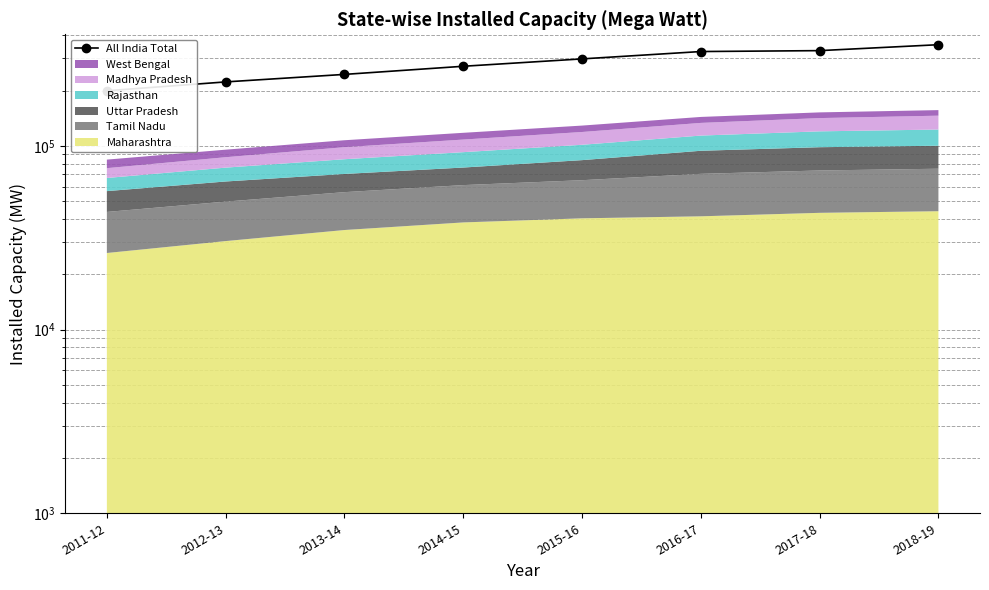

How many values are below 298060?

4